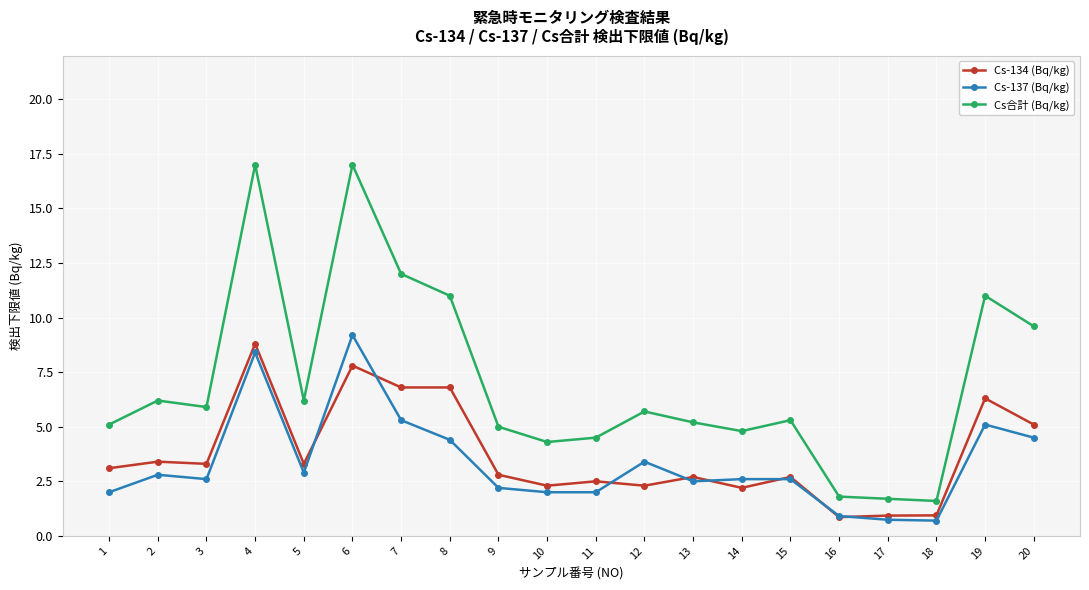

What is the minimum value shown in the chart?

0.7